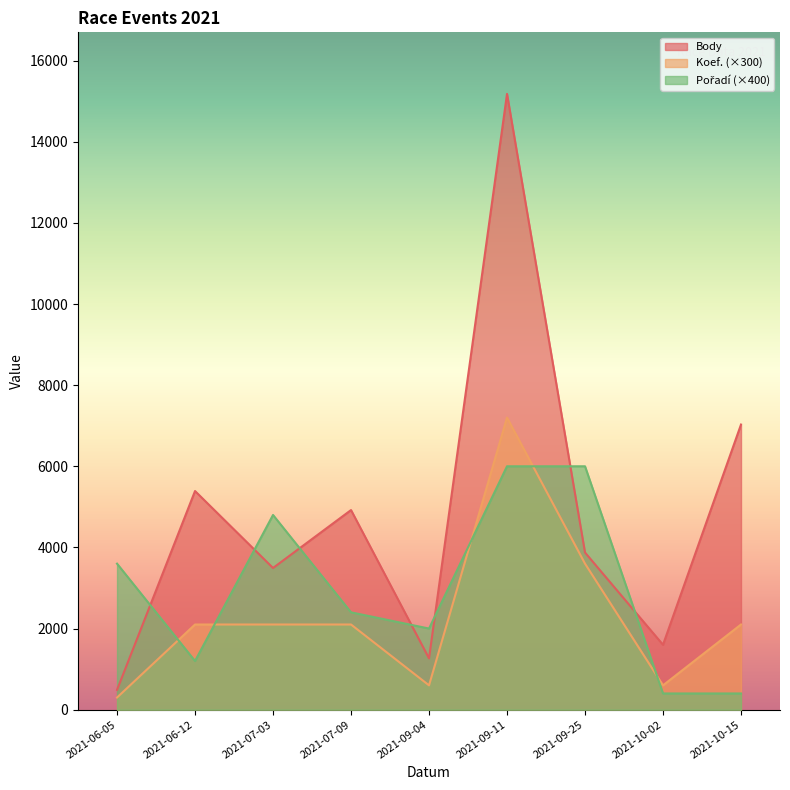

Reading left to right, what are all the values shown in this chart?

Body: 489	5390	3493	4921	1265	15179	3874	1600	7029
Pořadí: 3600	1200	4800	2400	2000	6000	6000	400	400
Koef.: 300	2100	2100	2100	600	7200	3600	600	2100